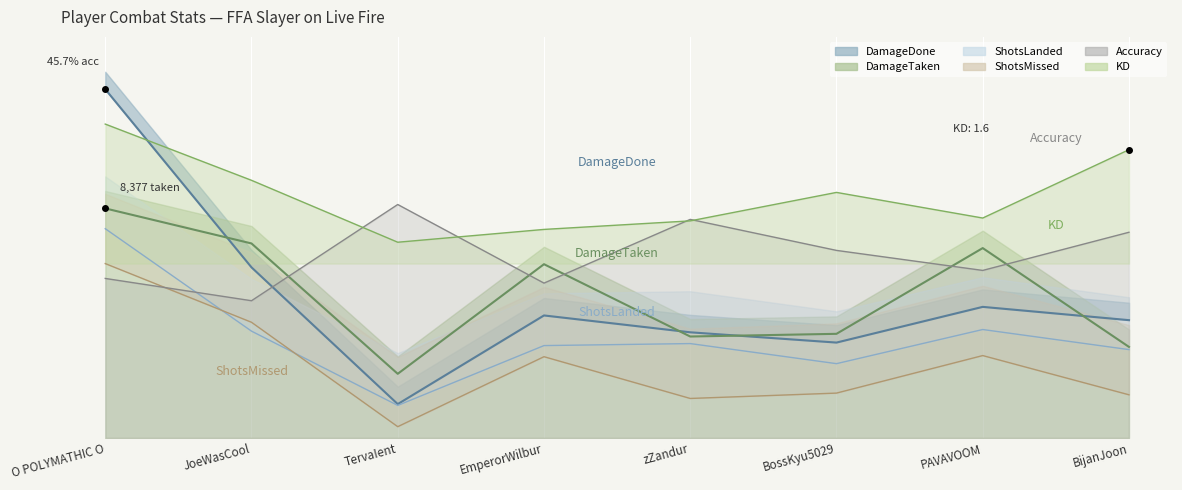

Which series has the widest spread of values?

DamageDone